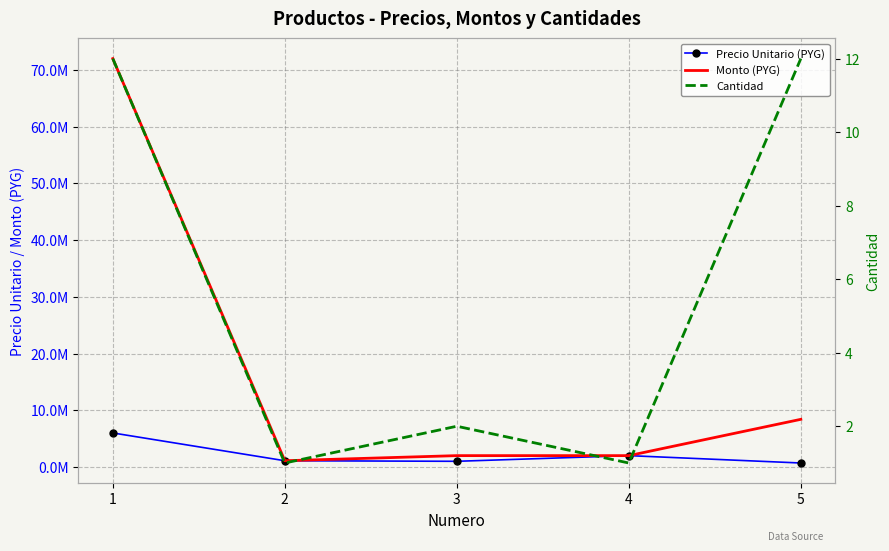

Reading left to right, transcribe all the data shown in this chart.

Precio Unitario (PYG): 1=6000000	2=1100000	3=1000000	4=2000000	5=700000
Monto (PYG): 1=72000000	2=1100000	3=2000000	4=2000000	5=8400000
Cantidad: 1=12	2=1	3=2	4=1	5=12